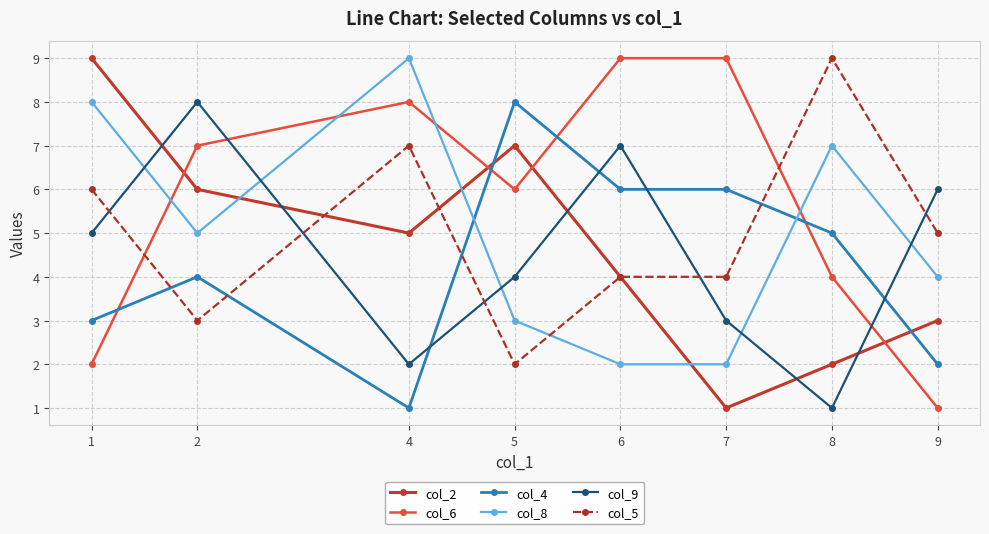

How many lines are shown in the chart?

6